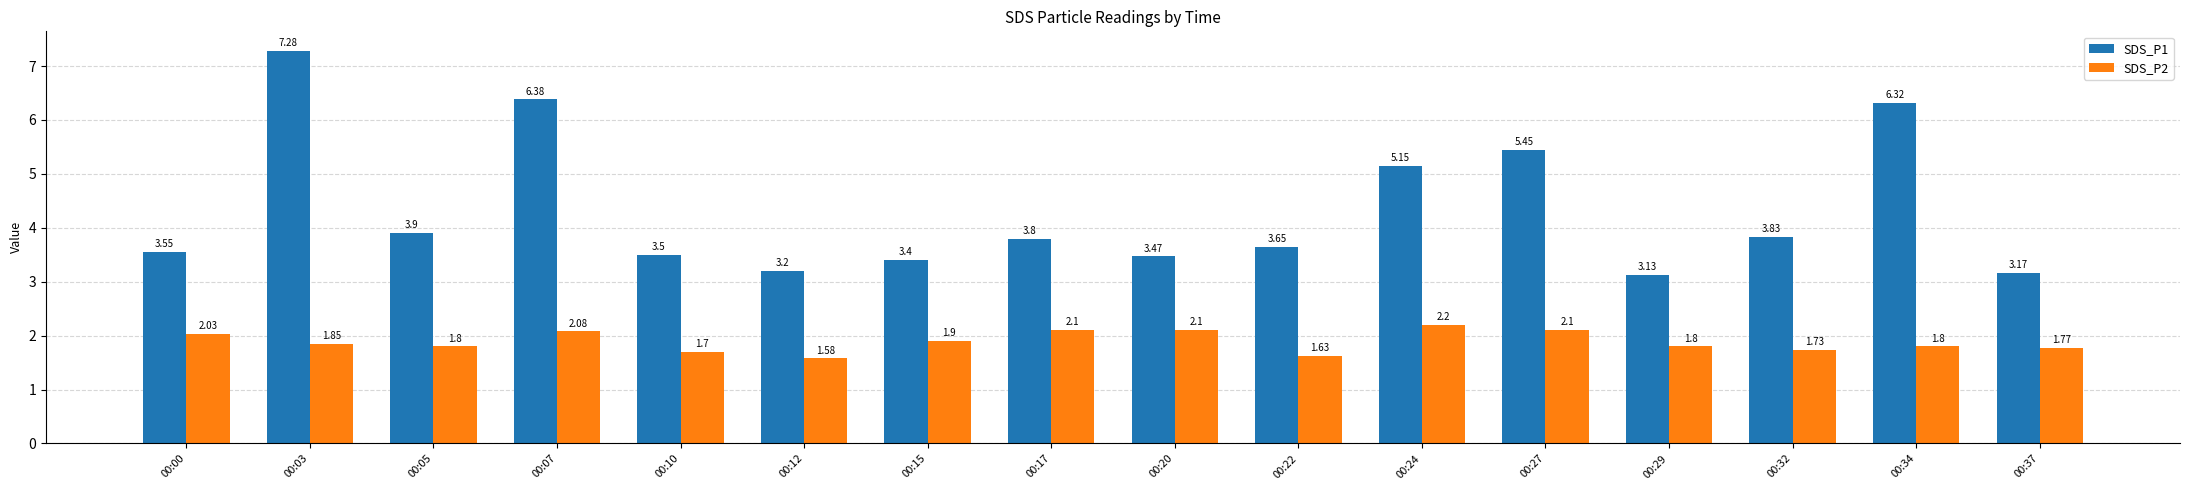

What is the difference between the highest and lowest values at 00:15?

1.5